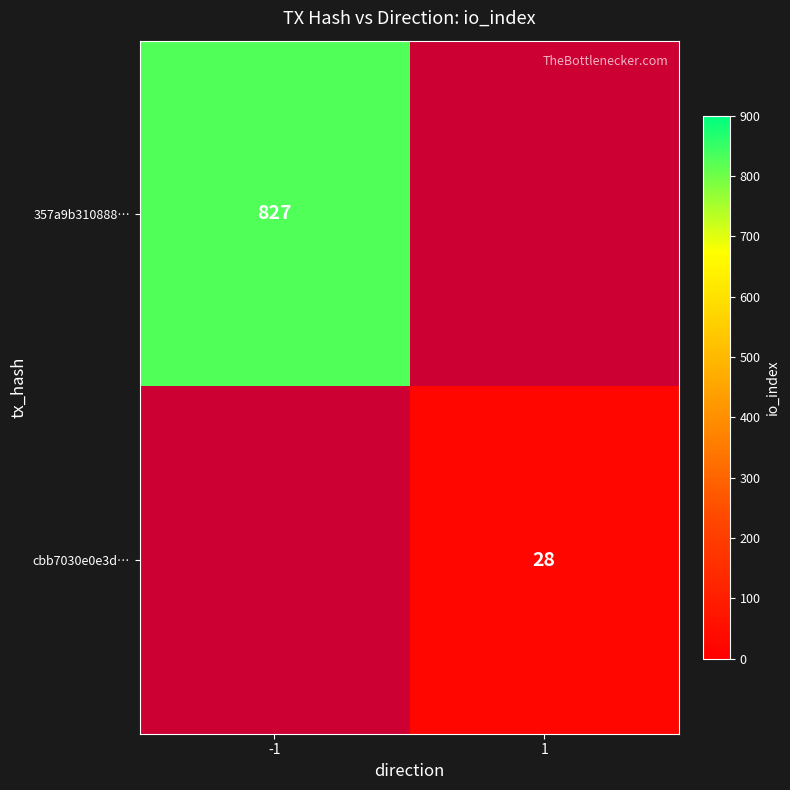

Is the value of 357a9b310888… at -1 greater than the value of cbb7030e0e3d… at 1?

Yes